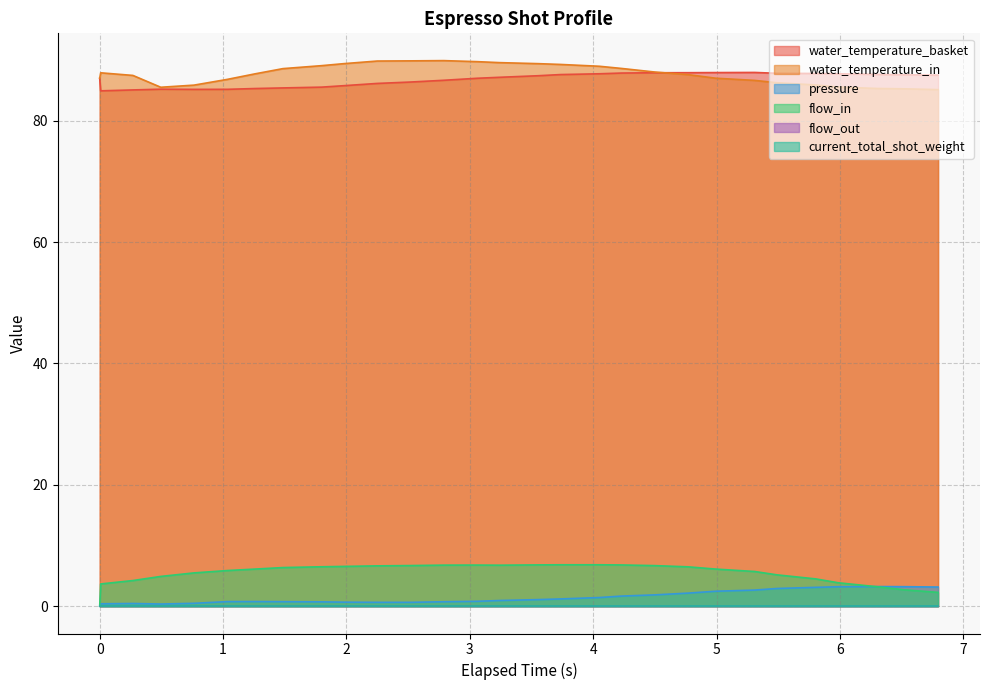

What is the total value across all series at 1.979?

182.4